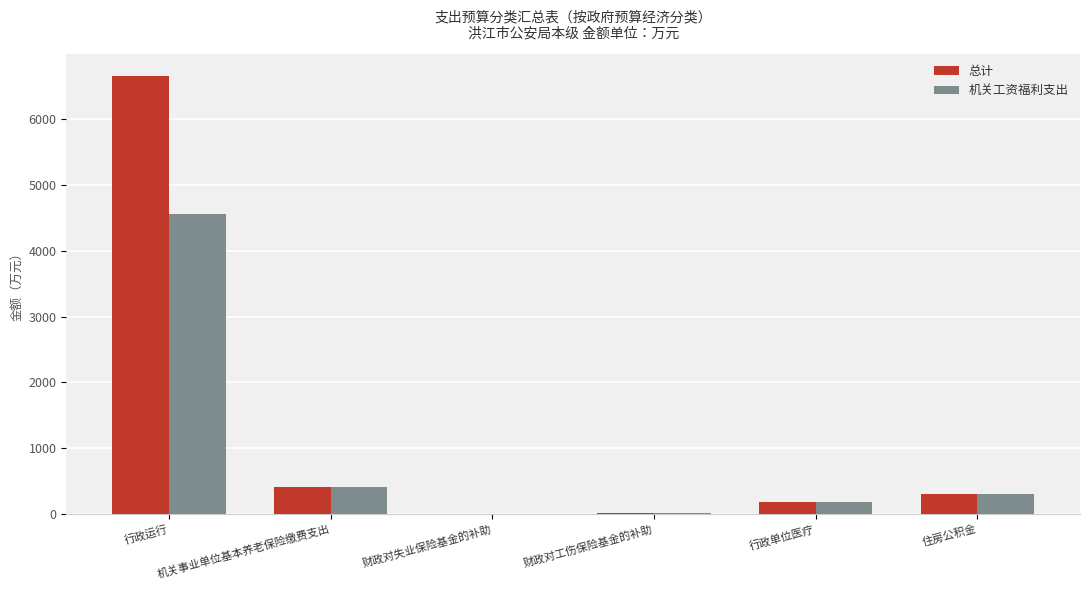

Which series has the widest spread of values?

总计